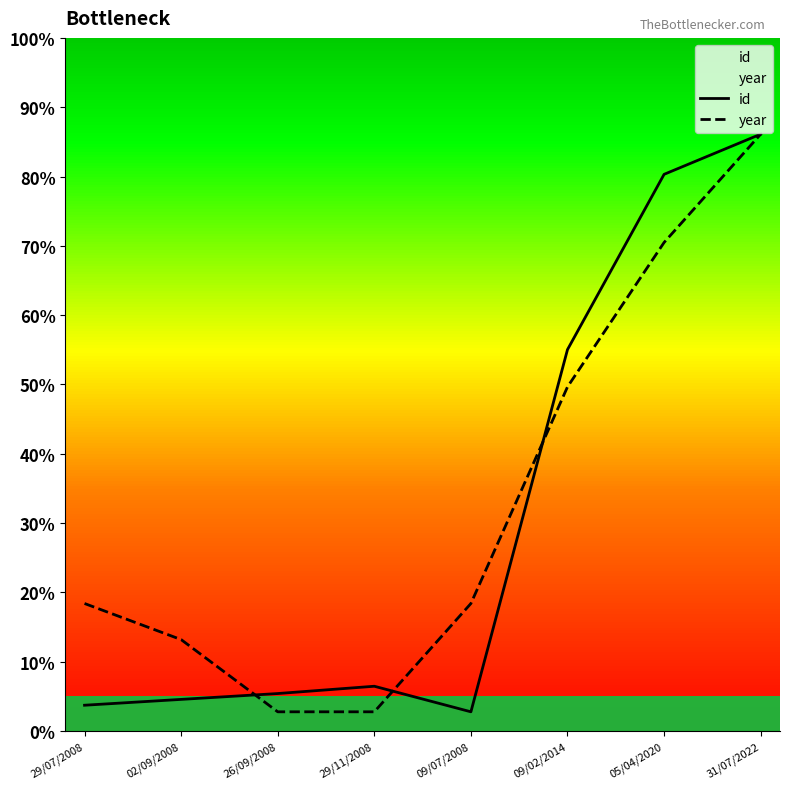

Rank the series at 31/07/2022 from highest to lowest value.

id, year